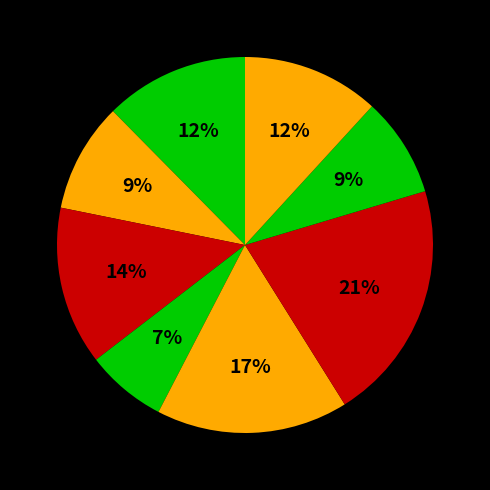

How many segments does this pie chart have?

8